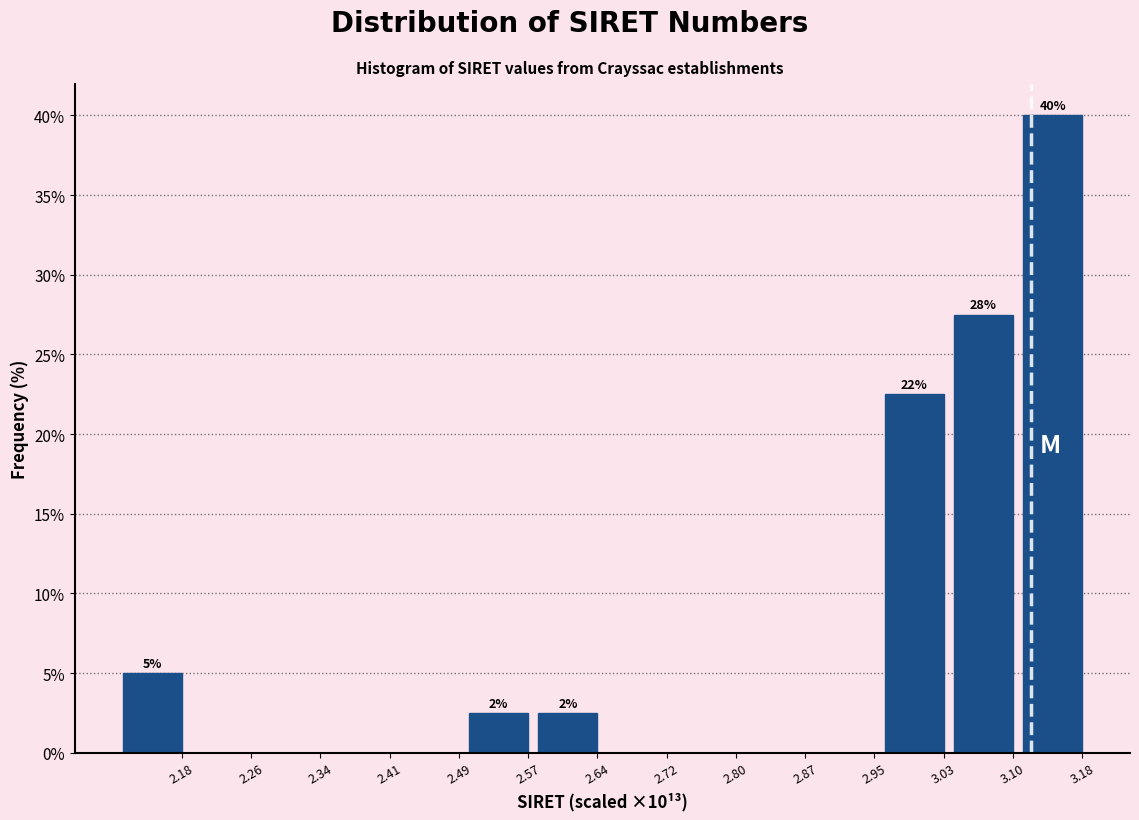

Reading left to right, list all the values displayed in this chart.

2.18=5.0	2.26=0.0	2.34=0.0	2.41=0.0	2.49=0.0	2.57=2.5	2.64=2.5	2.72=0.0	2.80=0.0	2.87=0.0	2.95=0.0	3.03=22.5	3.10=27.5	3.18=40.0